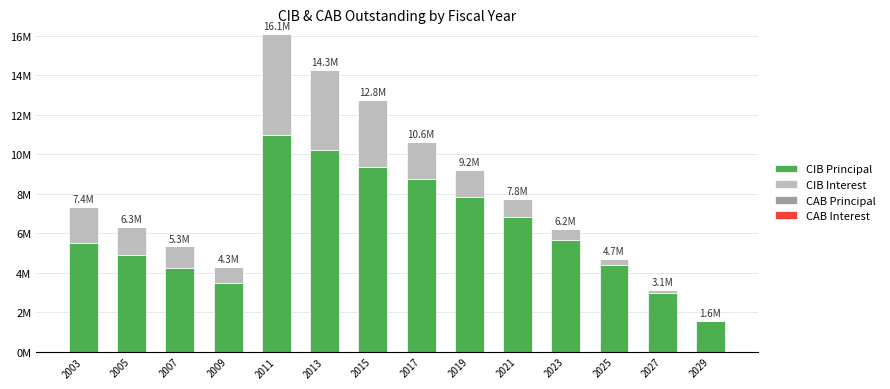

Are the bars grouped side by side (vs. stacked)?

No